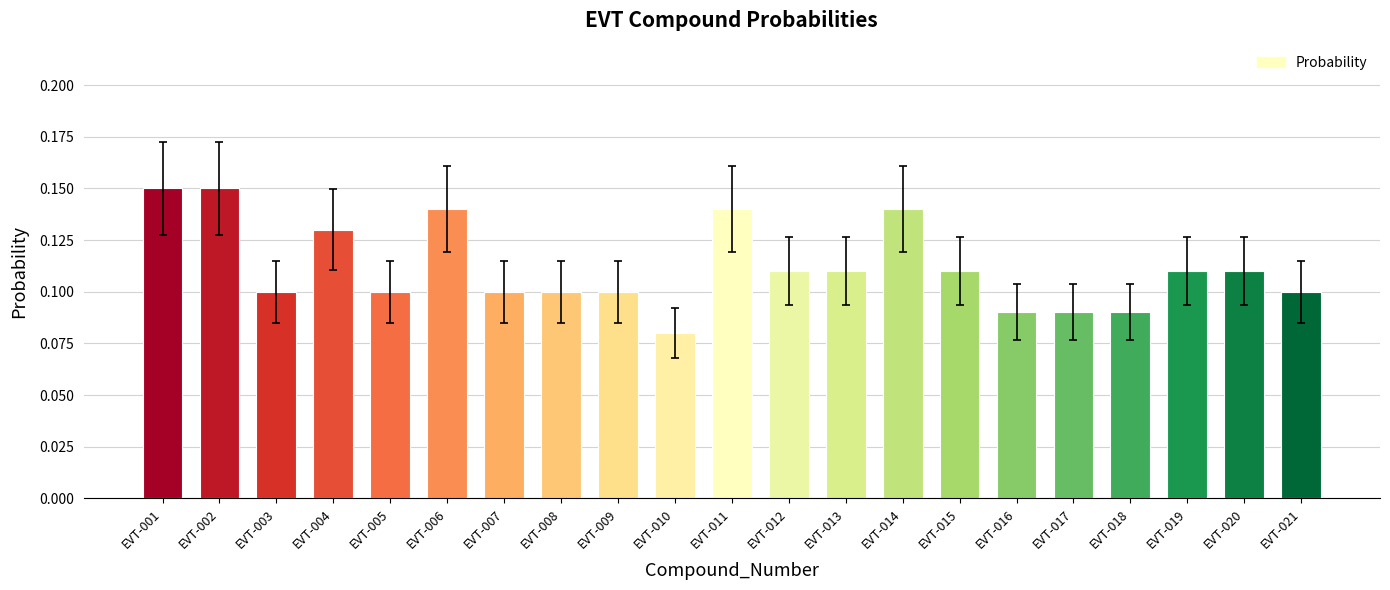

Which label corresponds to the smallest value in the chart?

EVT-010